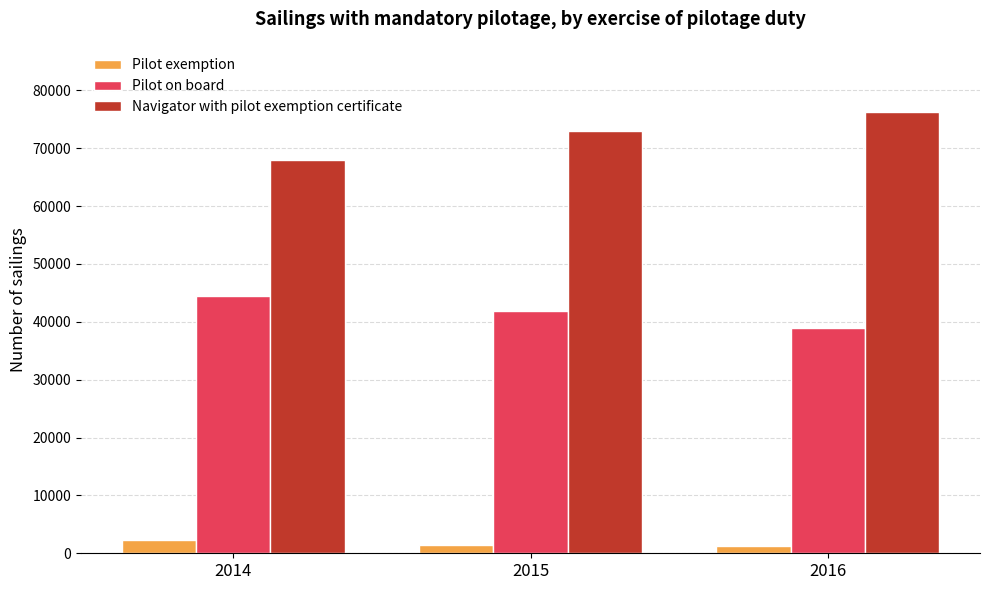

At 2014, list the series in order from largest to smallest.

Navigator with pilot exemption certificate, Pilot on board, Pilot exemption